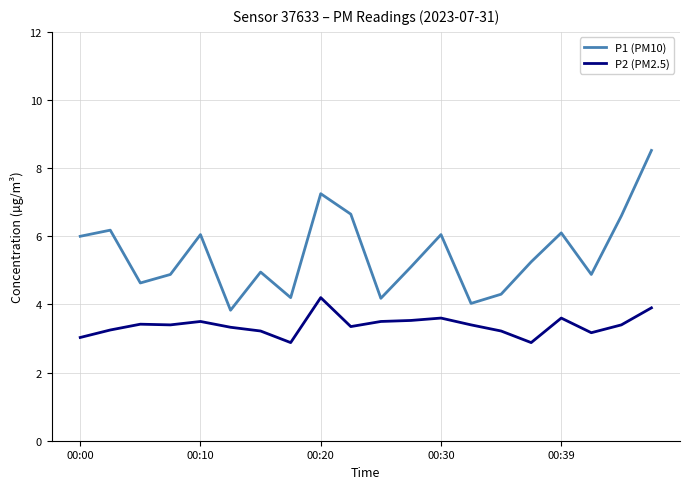

True or false: P2 (PM2.5) and P1 (PM10) cross at least once.

False